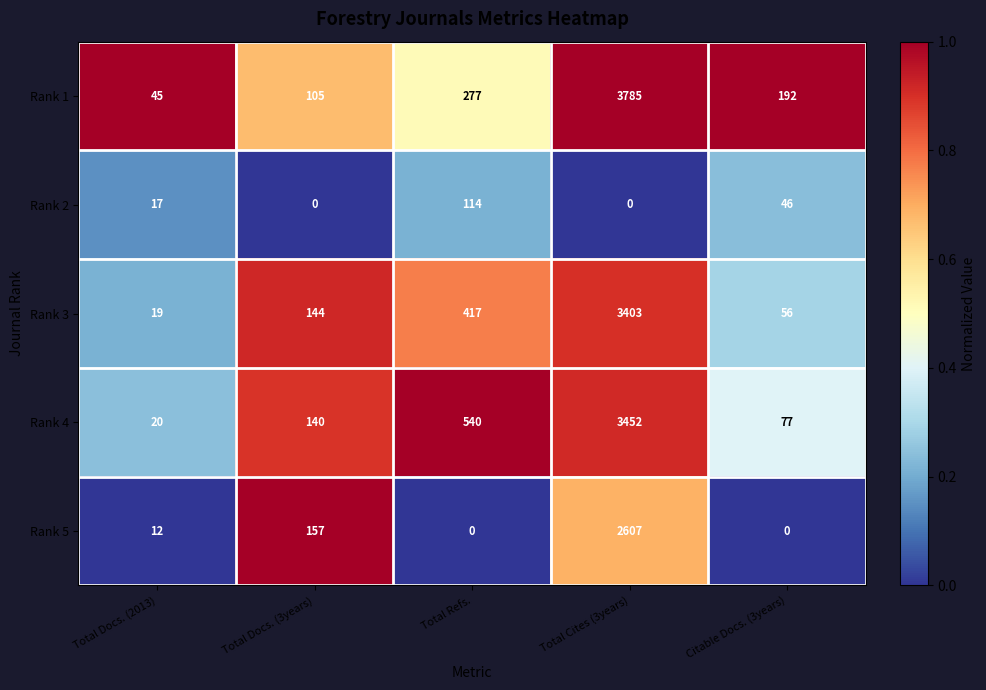

At which label is Rank 4 closest to 1736?

Total Refs.